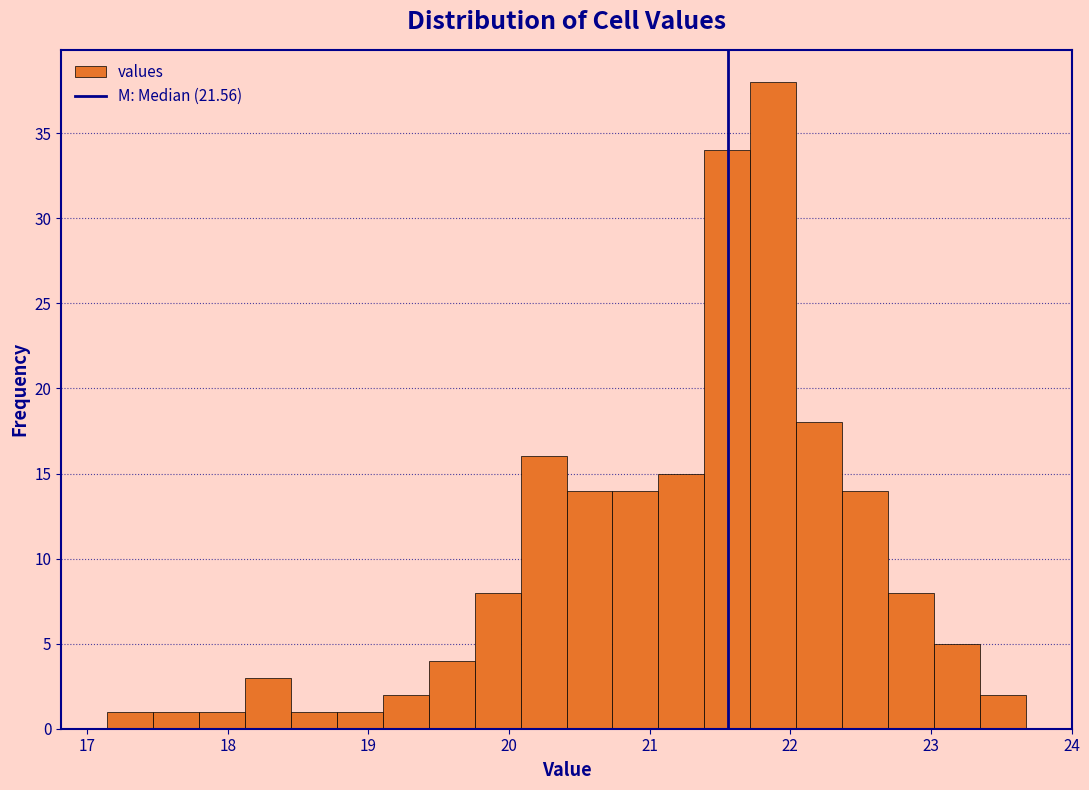

Read against the x-axis, roughly where is the centre of the tallest bar?

21.9